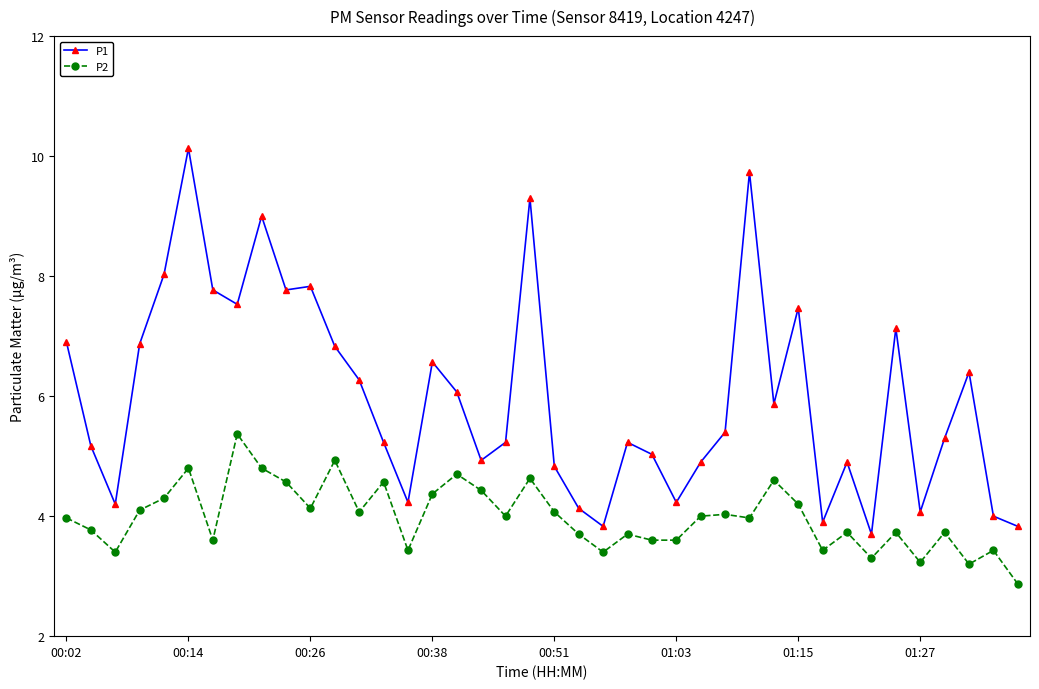

Rank the series by their average value, from highest to lowest.

P1, P2